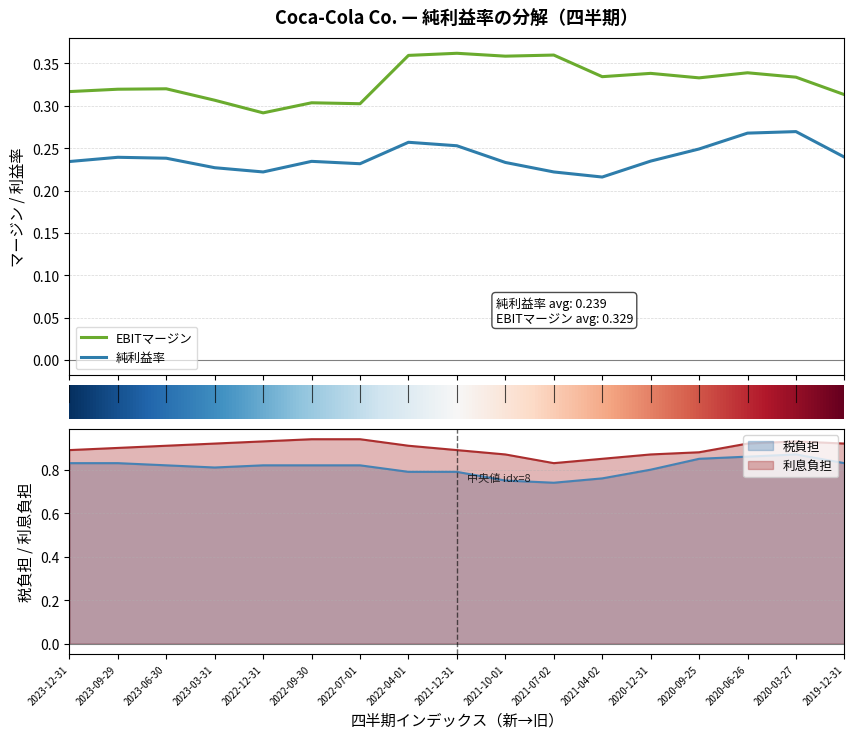

Which category has the lowest value in the 純利益率 series?

2021-04-02